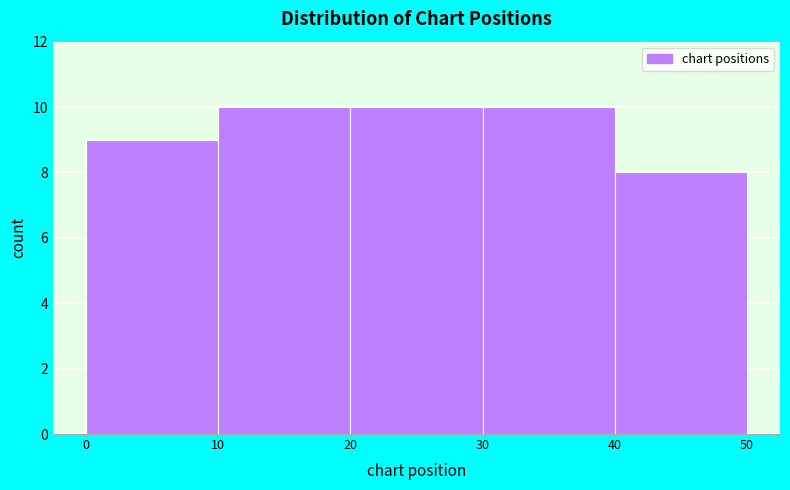

How tall is the bar that spans 30 to 40 on the x-axis? The values are not printed on the chart, so give them approximately, as read against the axis.

10